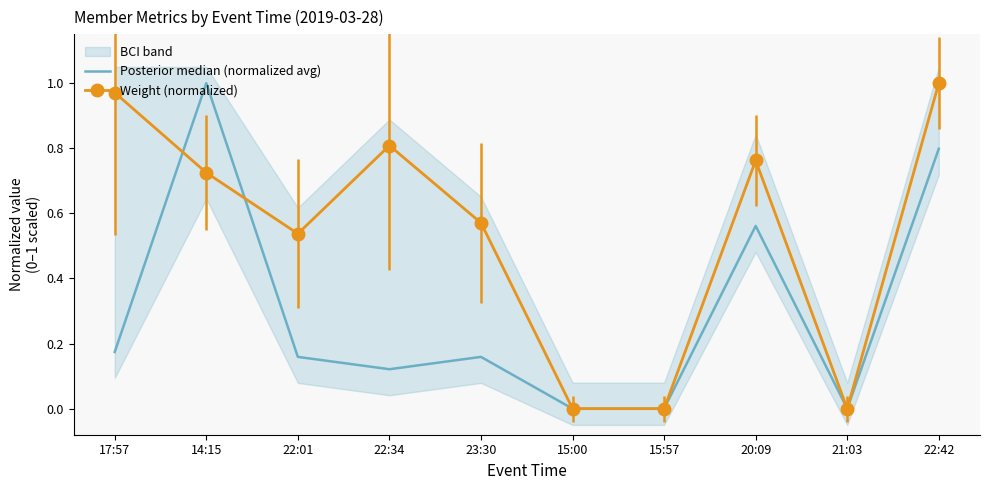

What is the greatest value displayed?

1.0